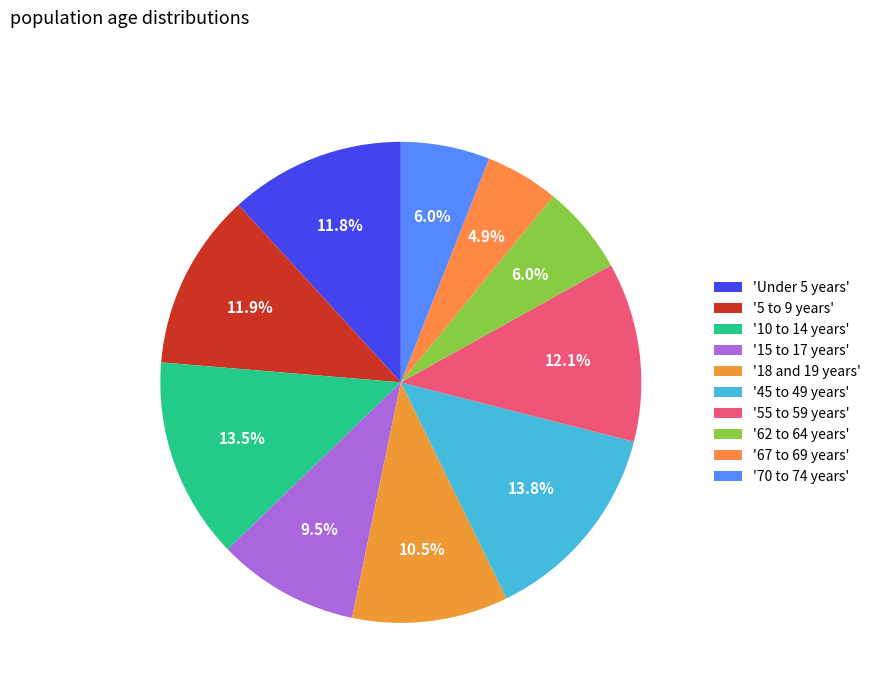

To the nearest percent, what is the average slice percentage?

10%